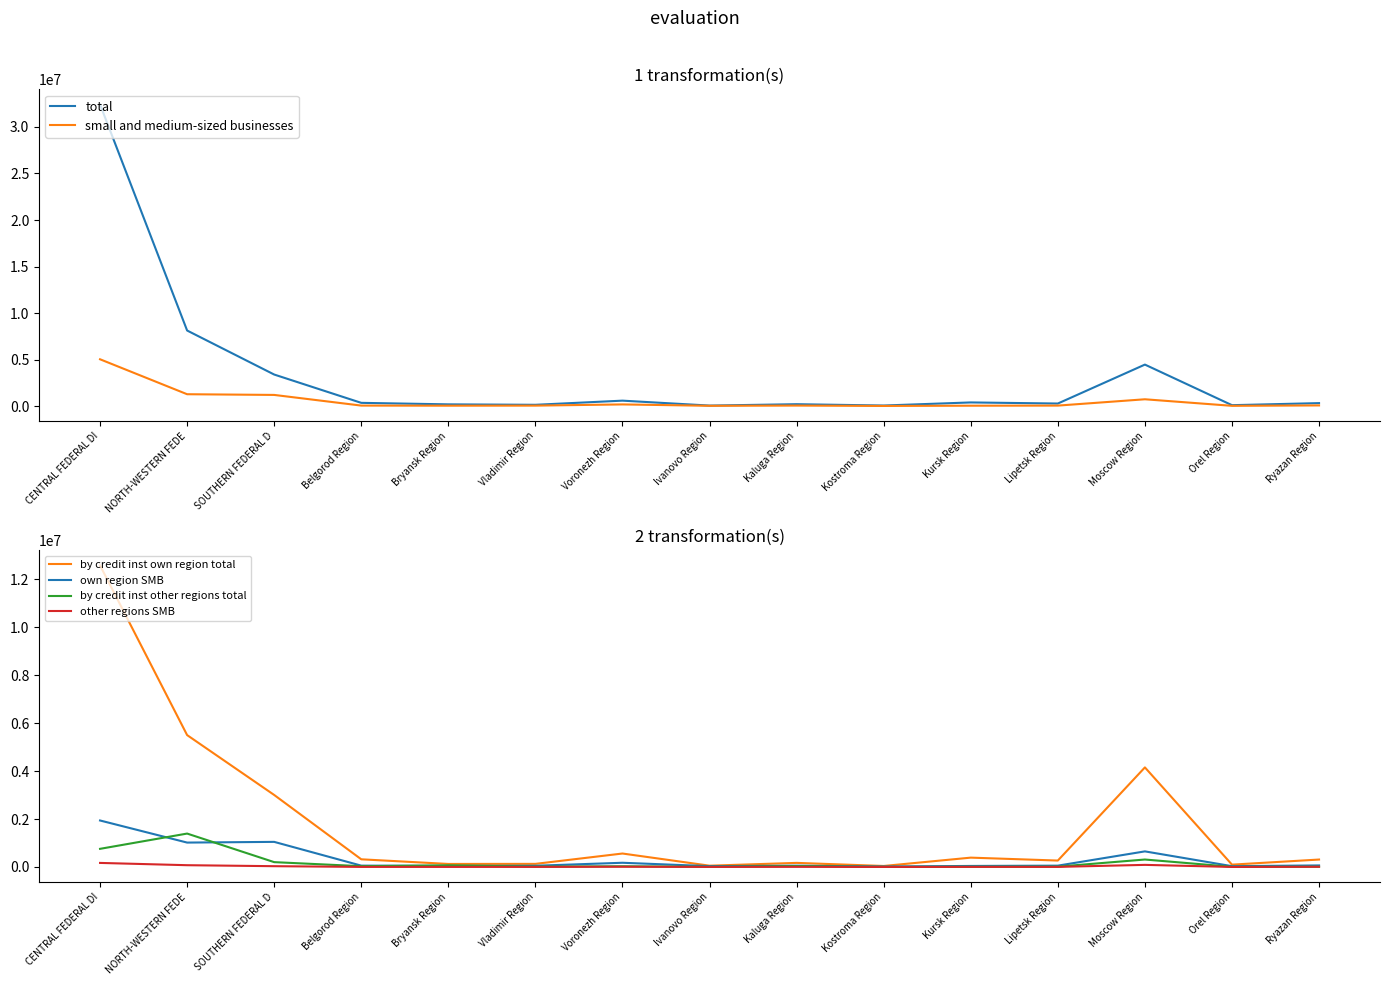

True or false: small and medium-sized businesses and by credit inst own region total intersect in this chart.

False